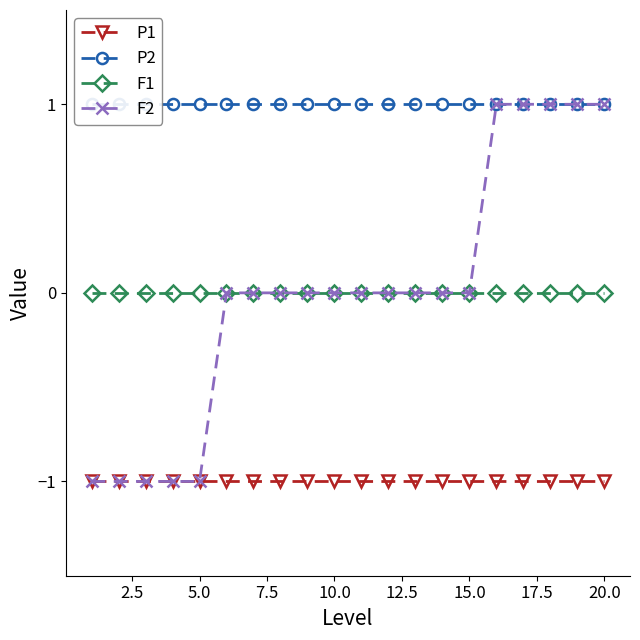

Is it true that P1 equals -2 at 11?

False